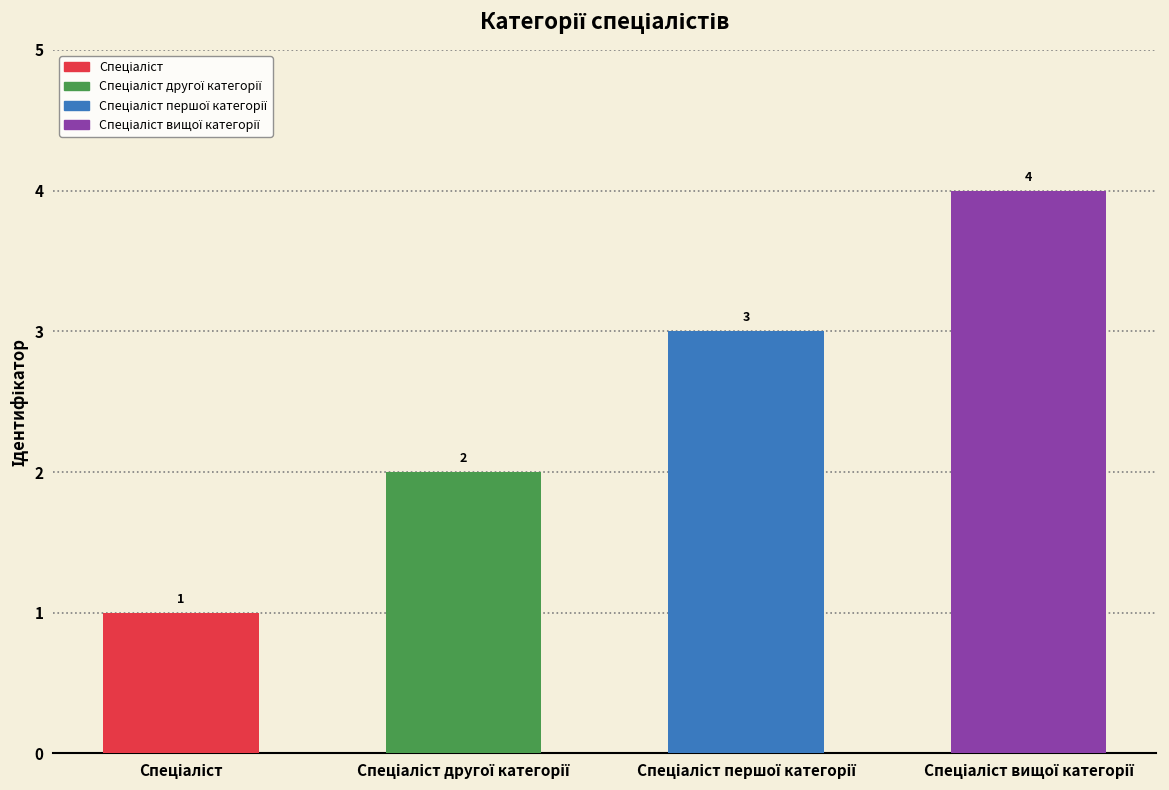

Does the chart contain any negative values?

No